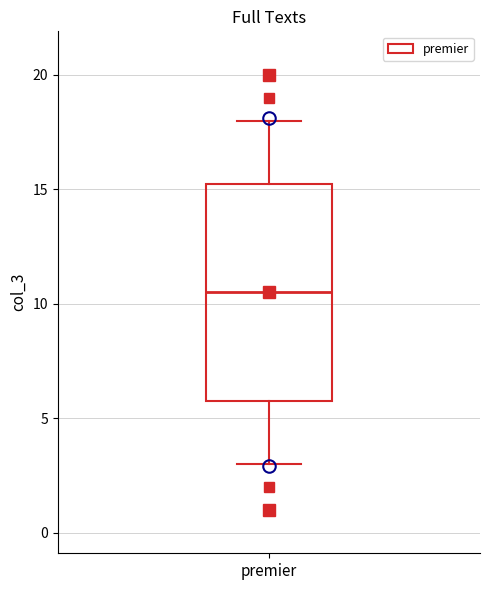

Where does the median line of the box for premier sit on the y-axis? The values are not printed on the chart, so give them approximately, as read against the axis.

10.5